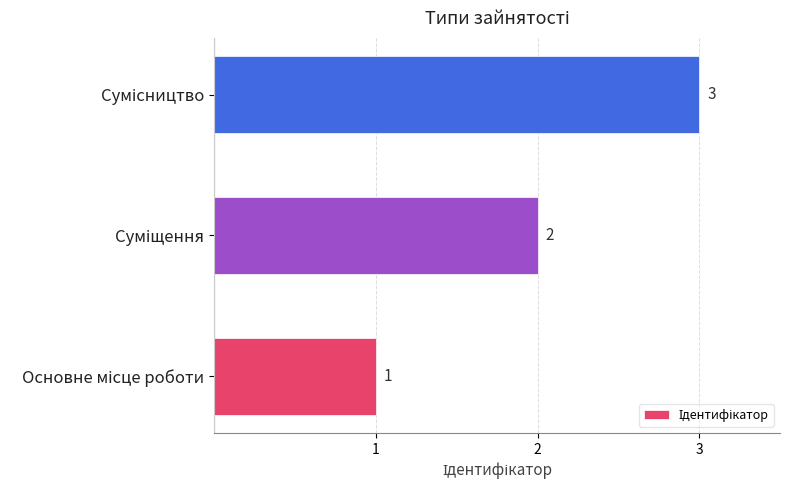

Count the values in the range 1 to 3.

3